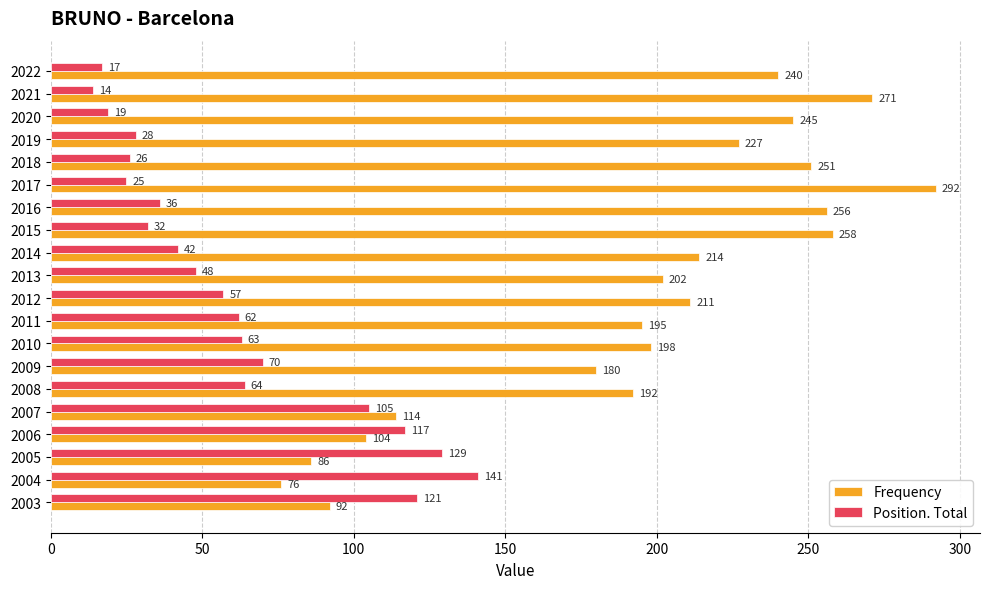

Which series changed the most between 2010 and 2008?

Frequency